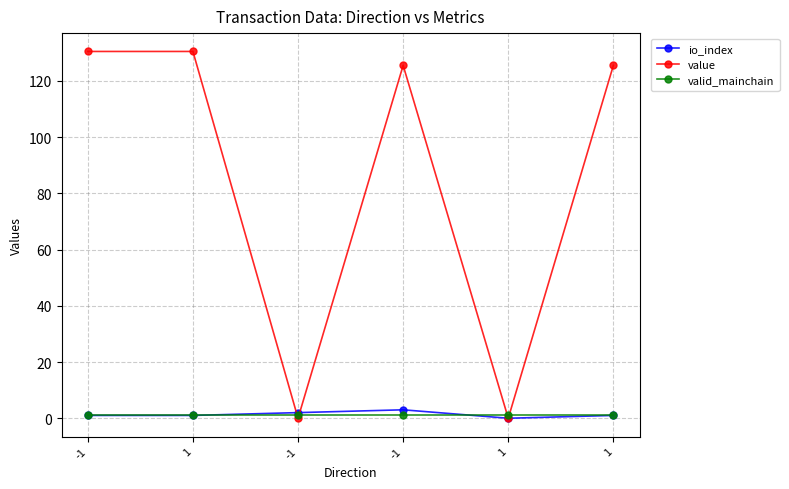

What is the difference between the maximum and minimum values in the io_index series?

3.0